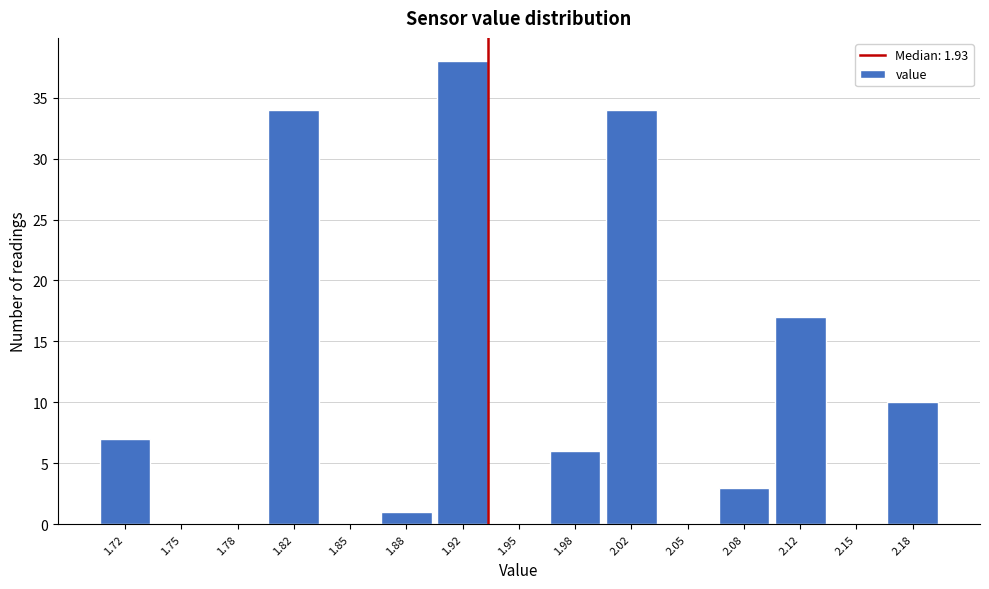

What is the height of the bar covering 2.165 to 2.200 on the x-axis? Neither the bar edges nor the heights are printed on the chart, so give them approximately, as read against the axes.

10